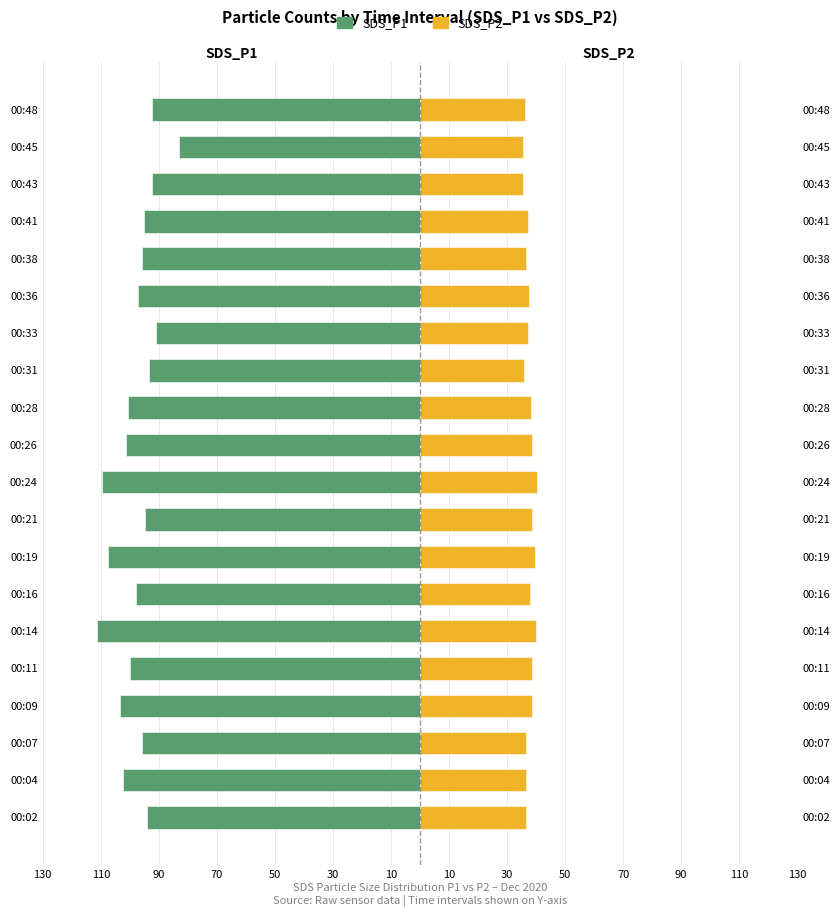

How many groups of bars are there?

20